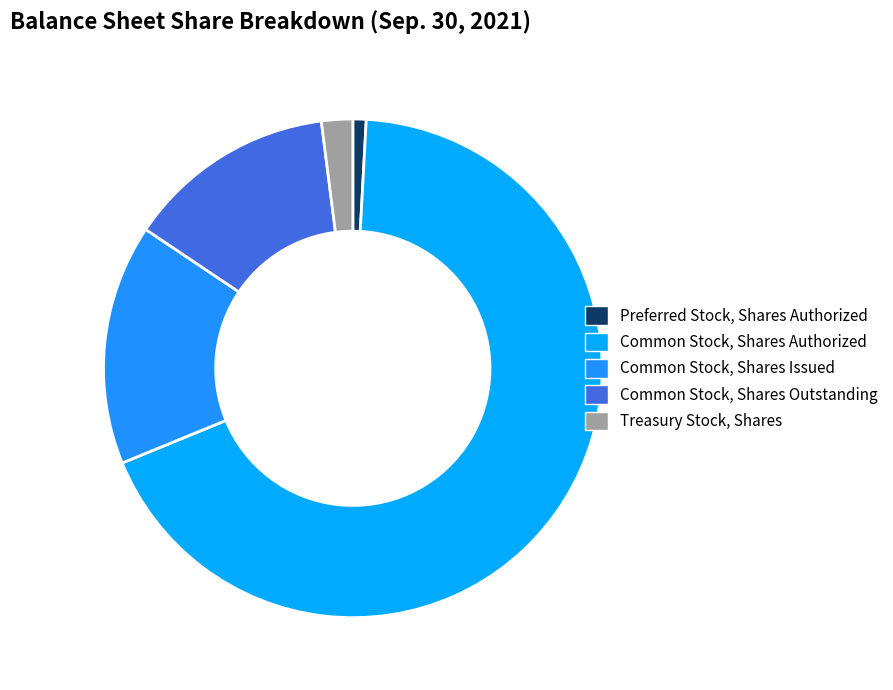

True or false: Common Stock, Shares Authorized accounts for 58% of the total.

False